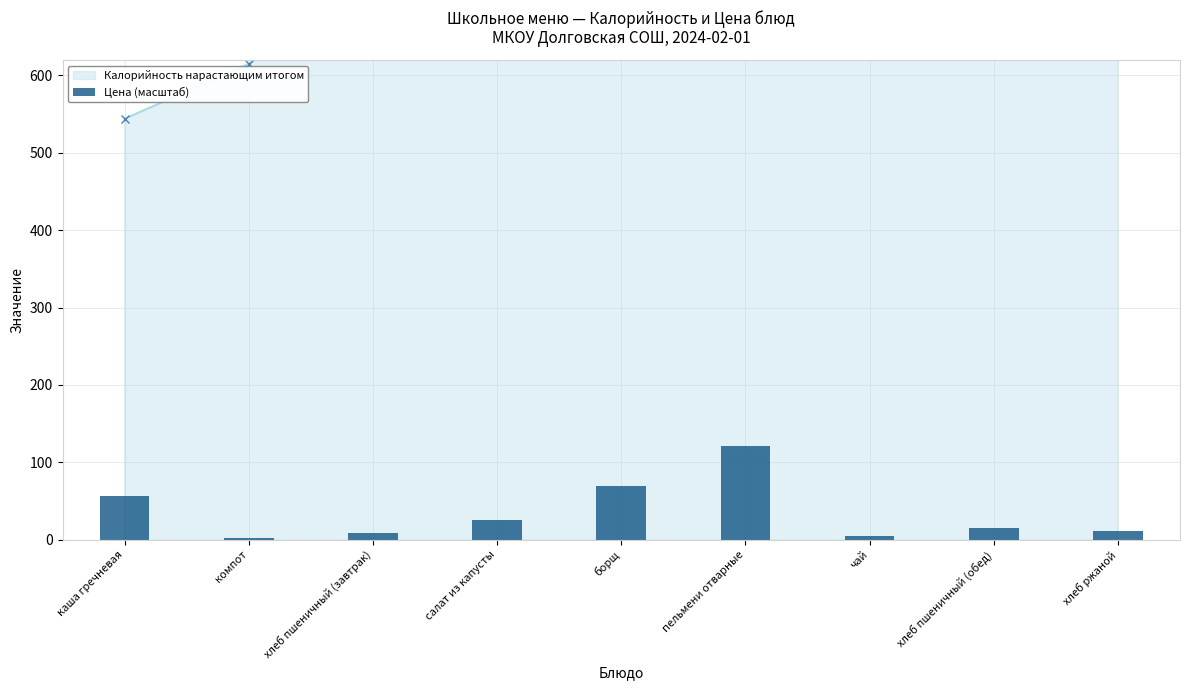

At which category does the chart reach its minimum across all series?

компот